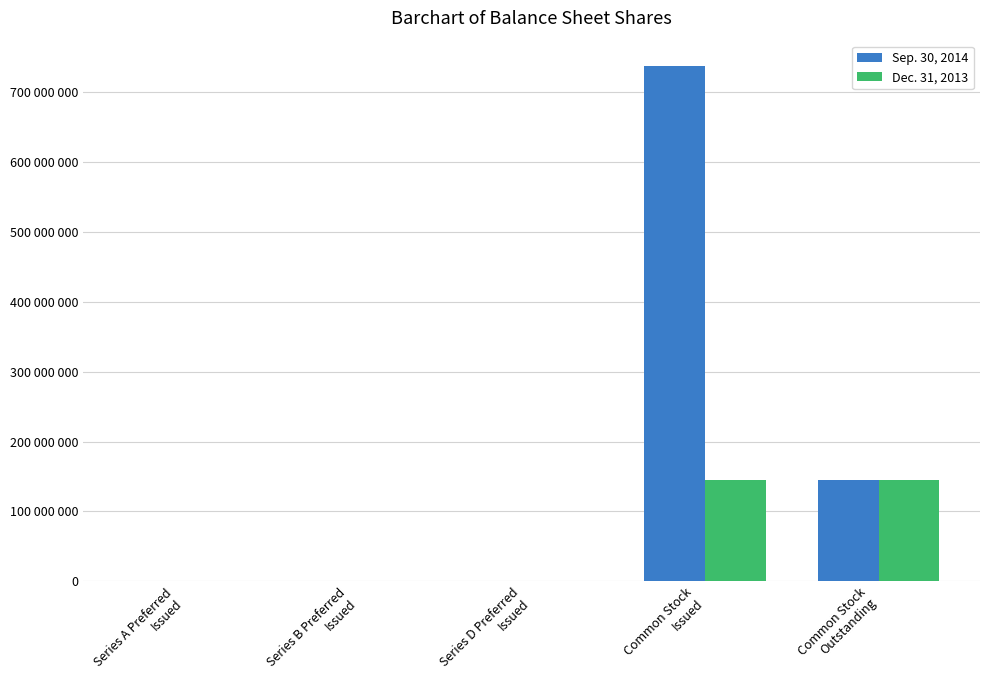

What are all the series names shown in the legend?

Sep. 30, 2014, Dec. 31, 2013